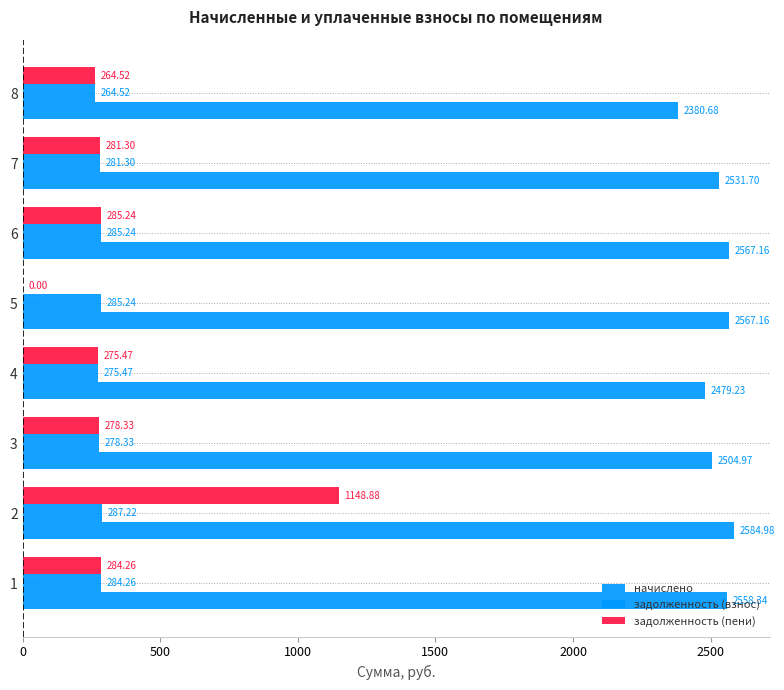

Which series has the largest range (max minus min)?

задолженность (пени)